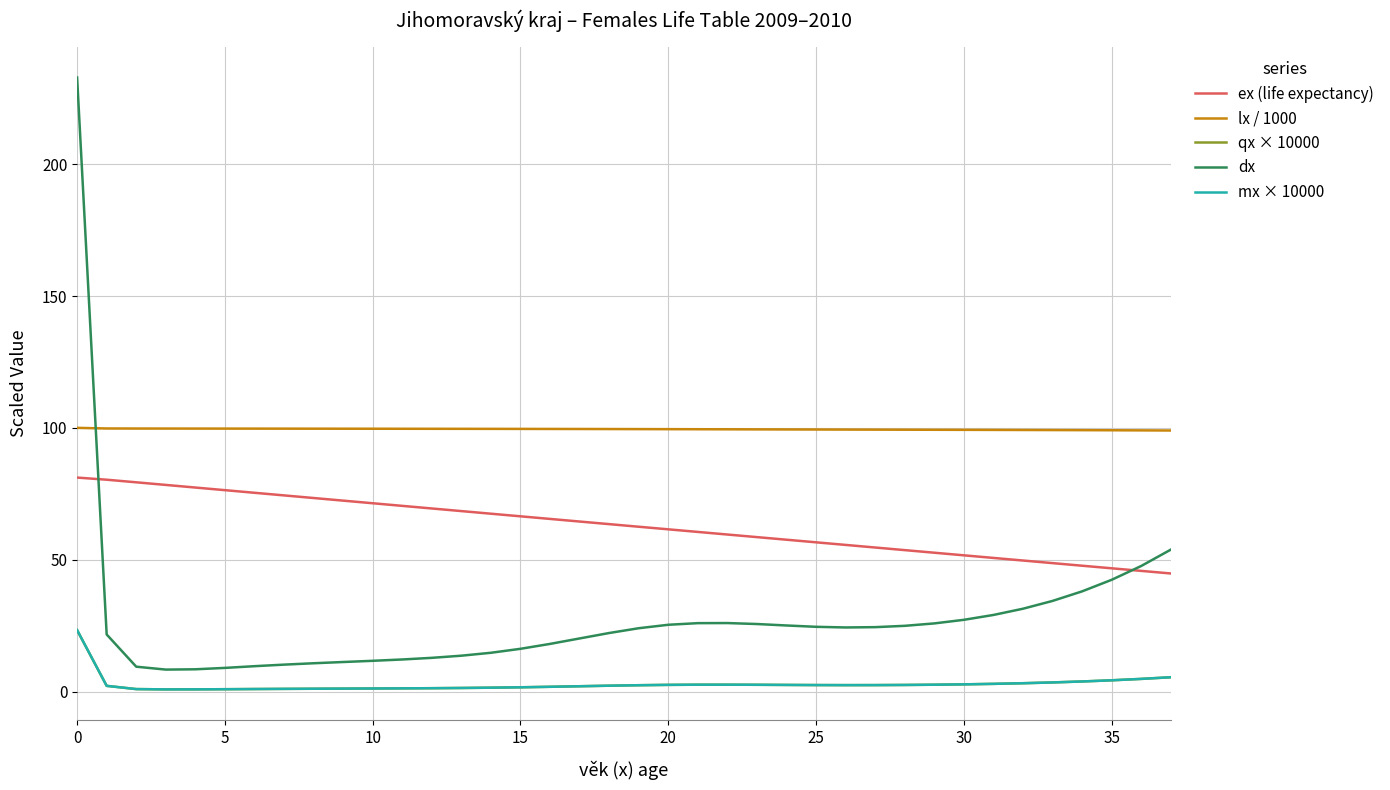

How many categories are shown in the chart?

38